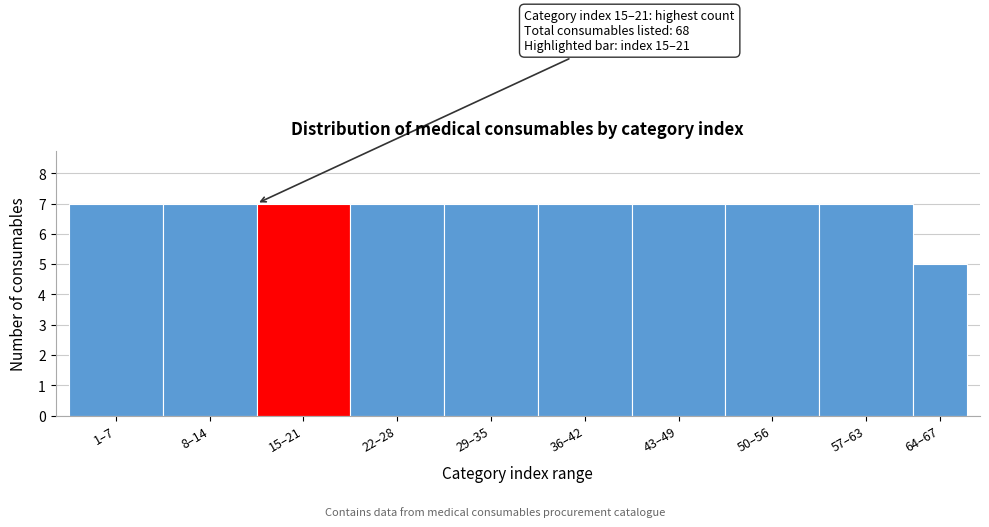

Reading left to right, what are all the values shown in this chart?

7	7	7	7	7	7	7	7	7	5